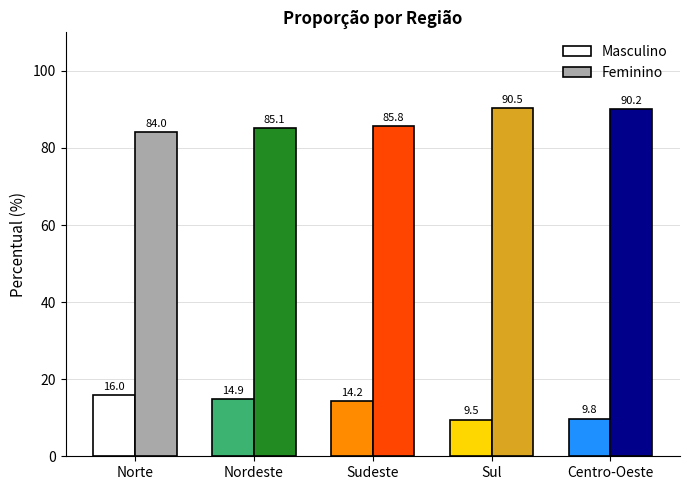

What is the spread (max minus min) of values at Centro-Oeste?

80.4